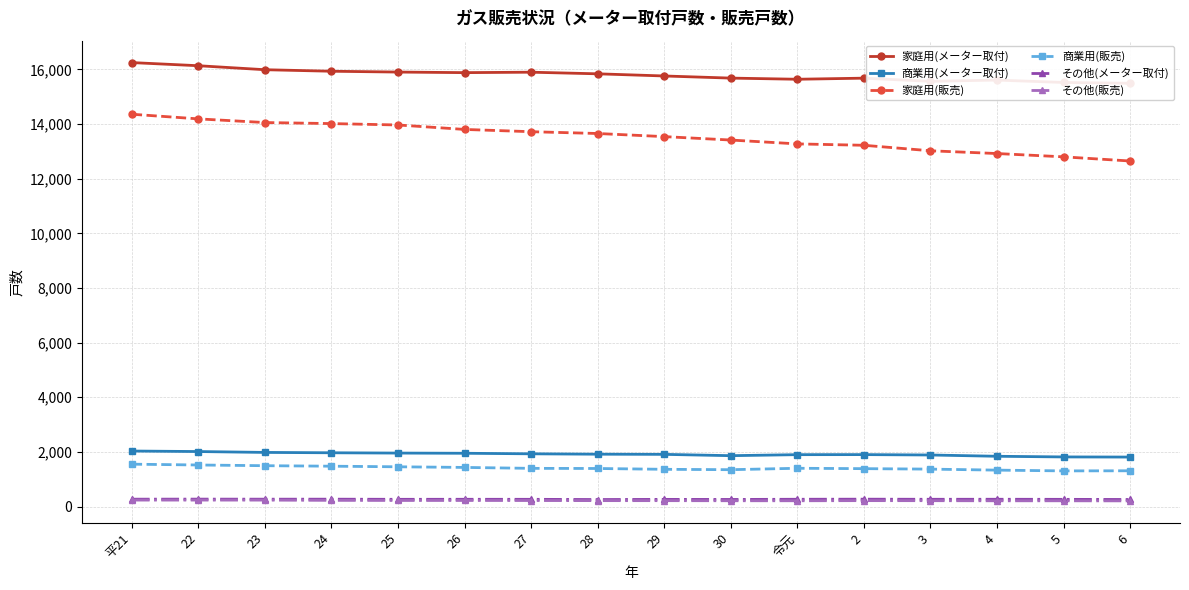

Rank the categories by その他(メーター取付) value from lowest to highest.

28, 6, 30, 29, 5, 25, 27, 26, 3, 令元, 4, 平21, 23, 24, 2, 22